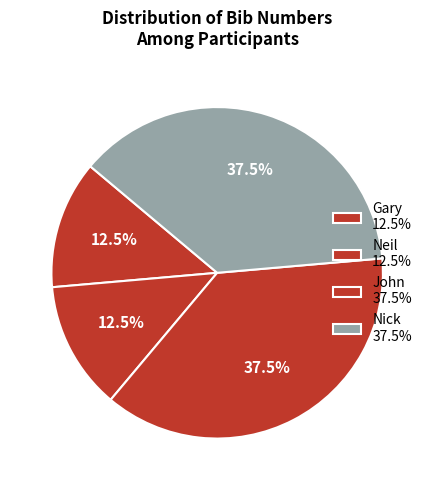

How many slices are in this pie chart?

4